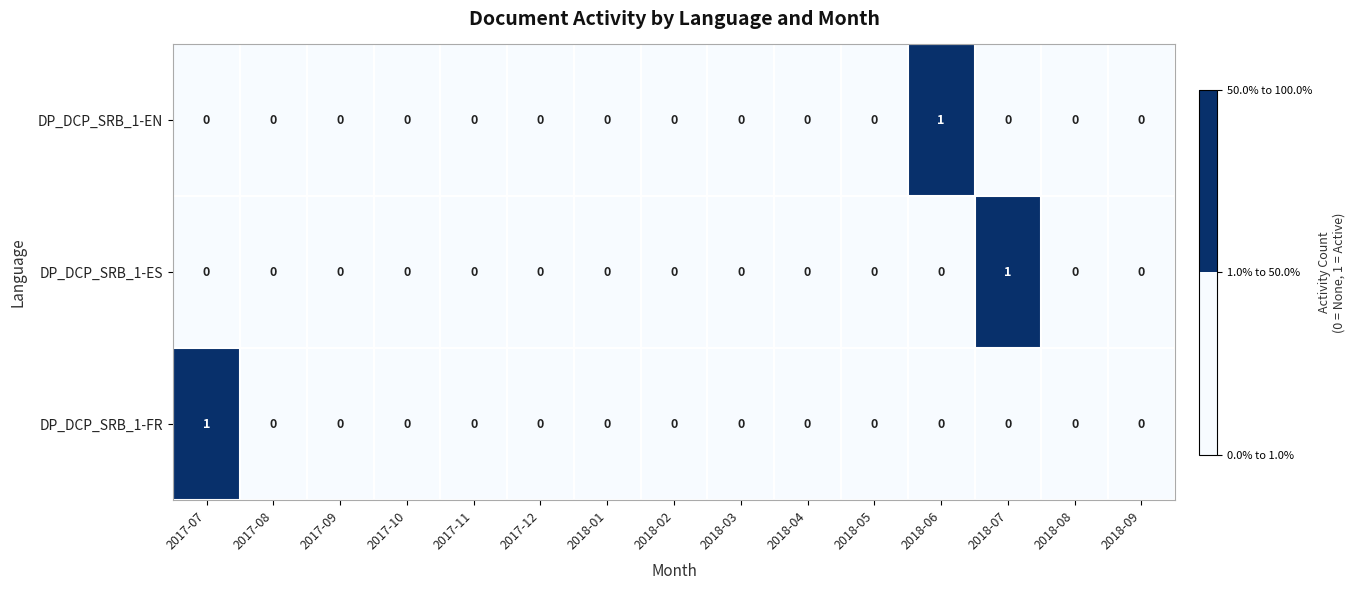

Count the number of categories in the chart.

15